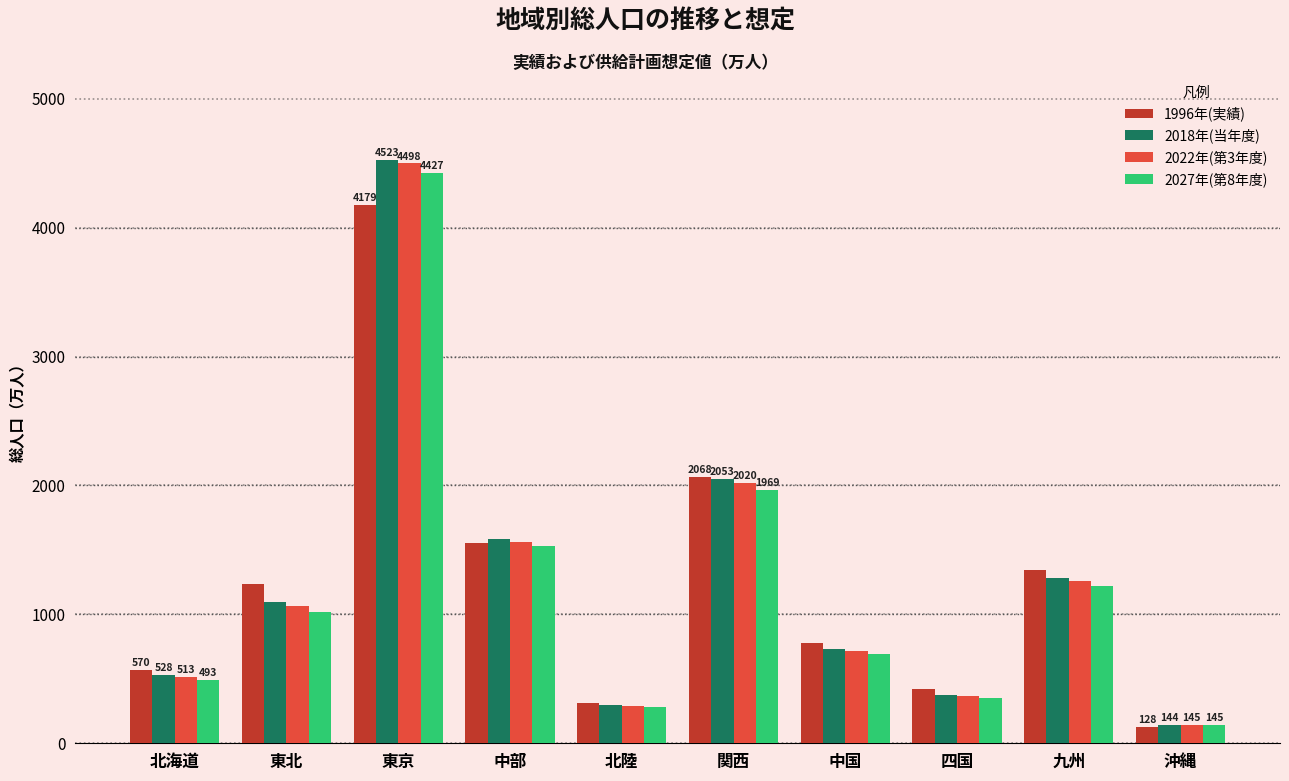

What is the value of the 2027年(第8年度) bar at the 2nd from the left?

1017.0